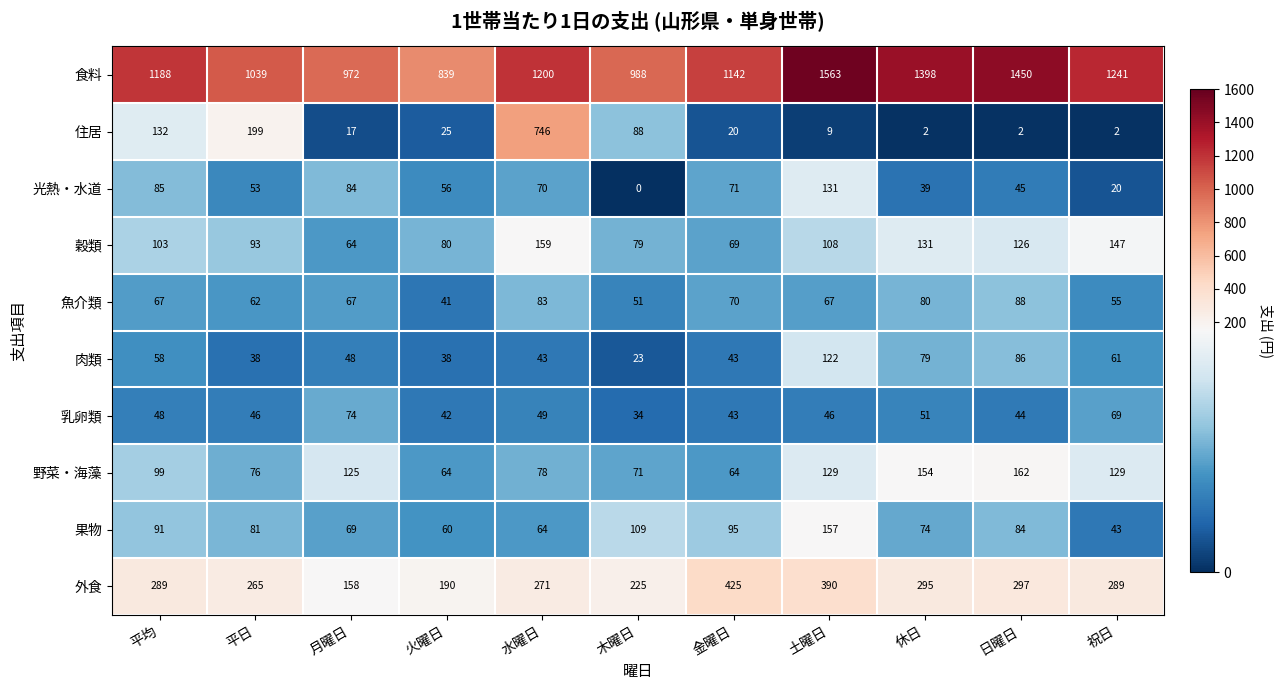

What is the sum of the 光熱・水道 values at 平均 and 祝日?

105